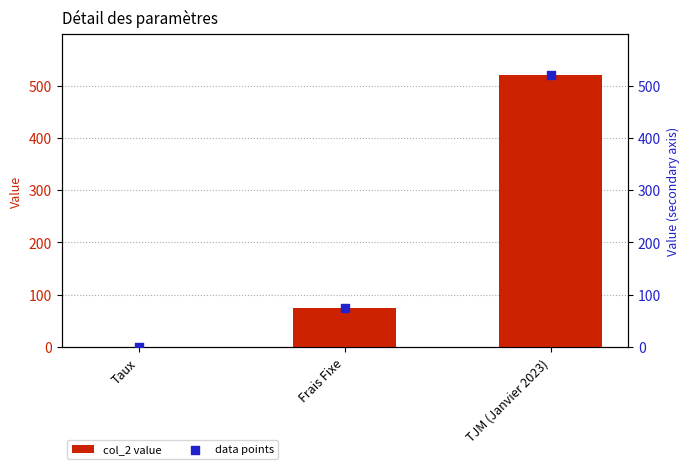

At which category is the sum across all series the highest?

TJM (Janvier 2023)